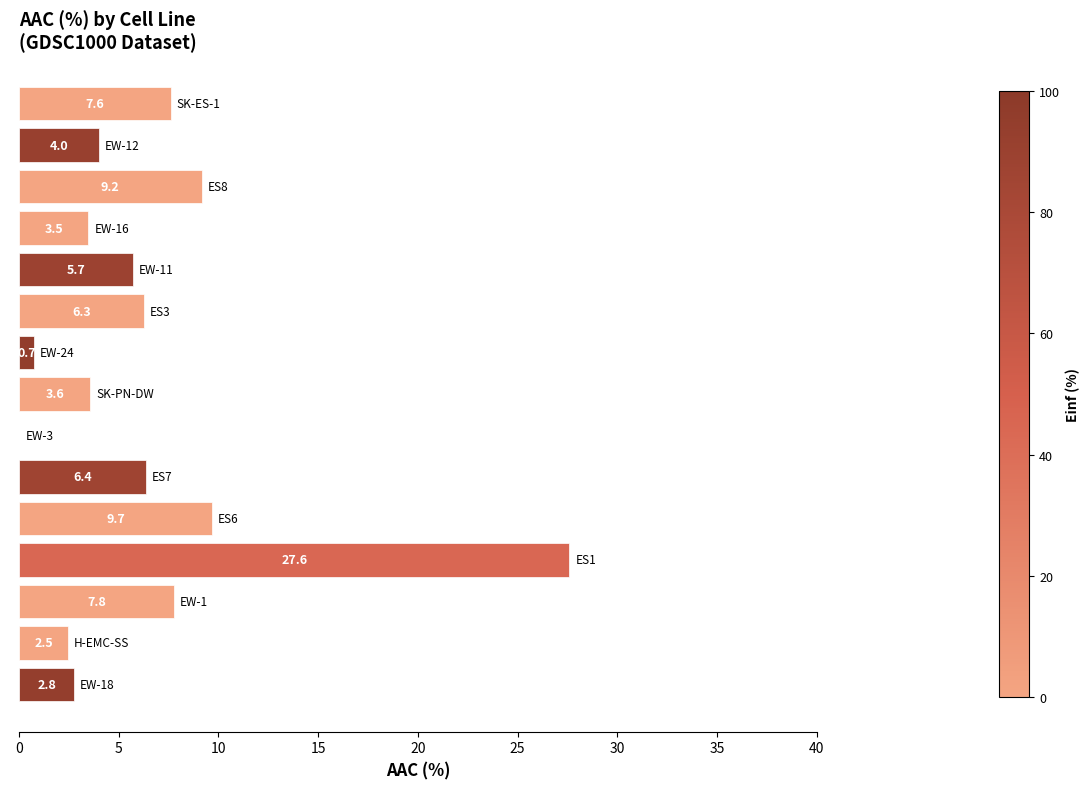

What is the maximum value shown in the chart?

27.6